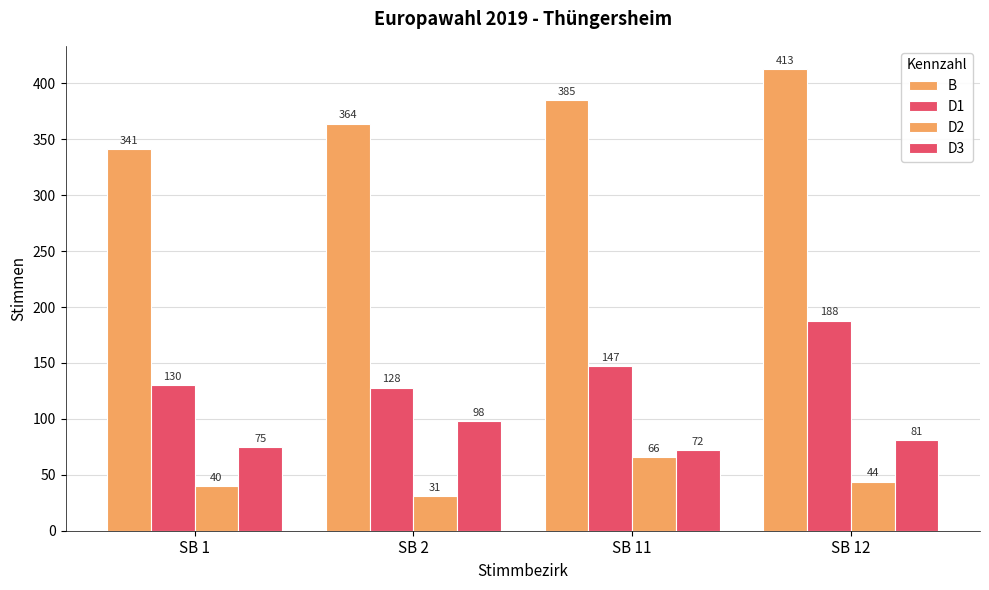

How many D3 values are between 75 and 98?

3